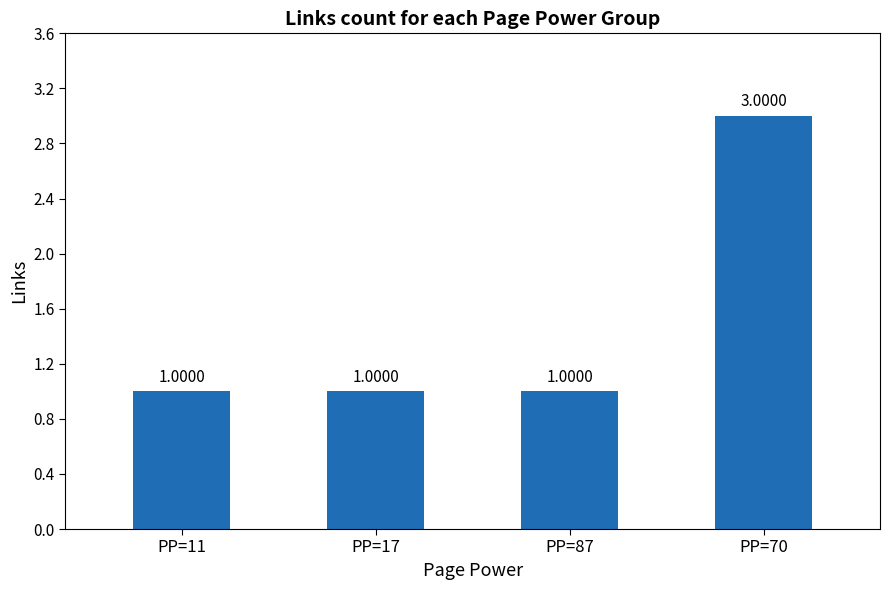

Reading right to left, extract all data points from this chart.

3	1	1	1